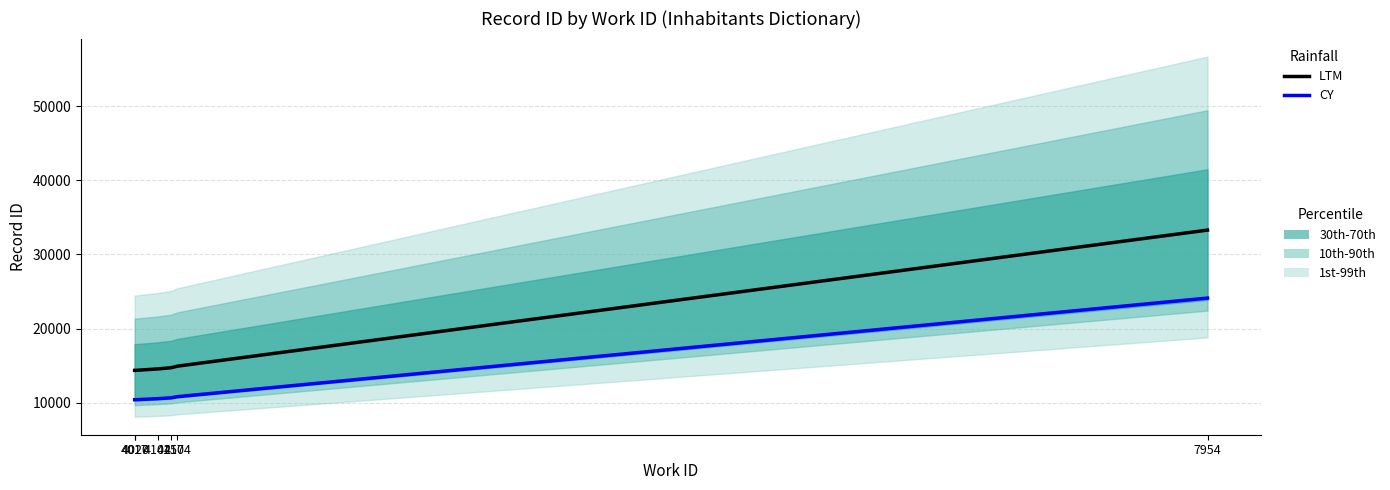

True or false: LTM has more than 0 points higher than both neighbors.

False